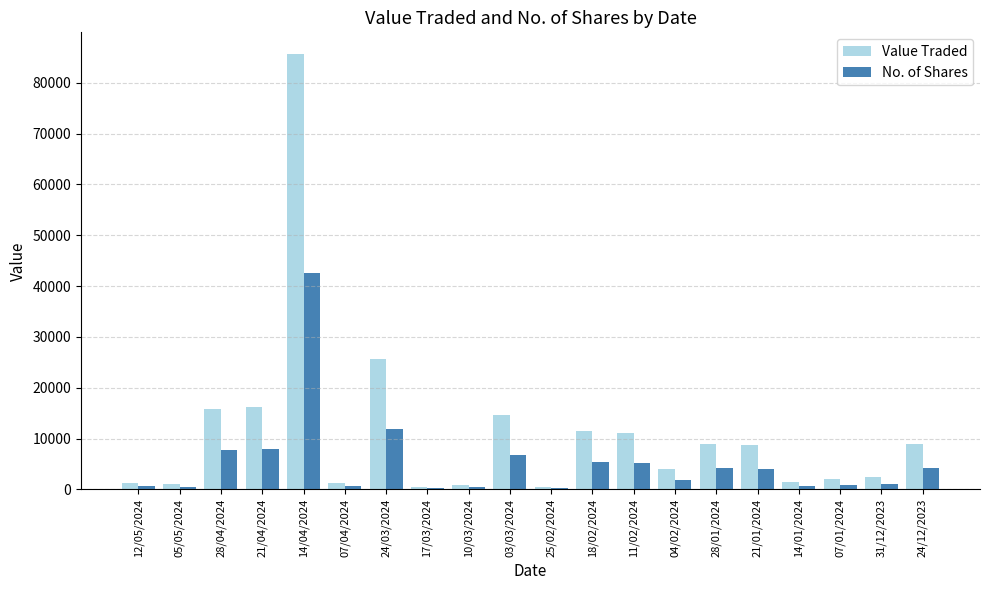

Between 14/04/2024 and 24/03/2024, which series saw the biggest shift?

Value Traded